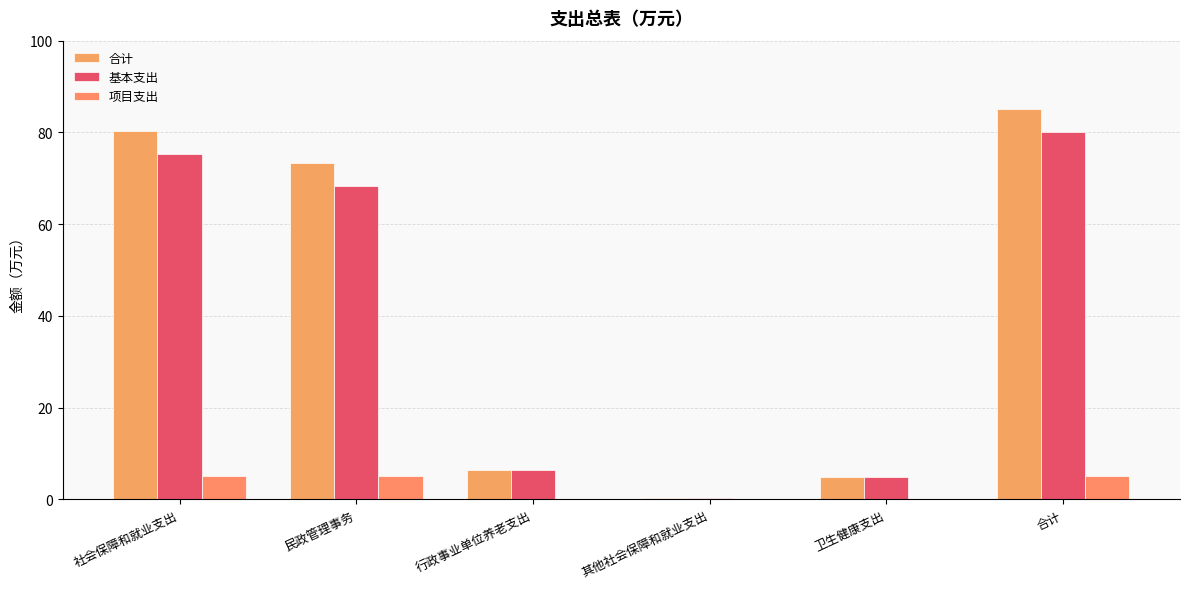

What are all the series names shown in the legend?

合计, 基本支出, 项目支出